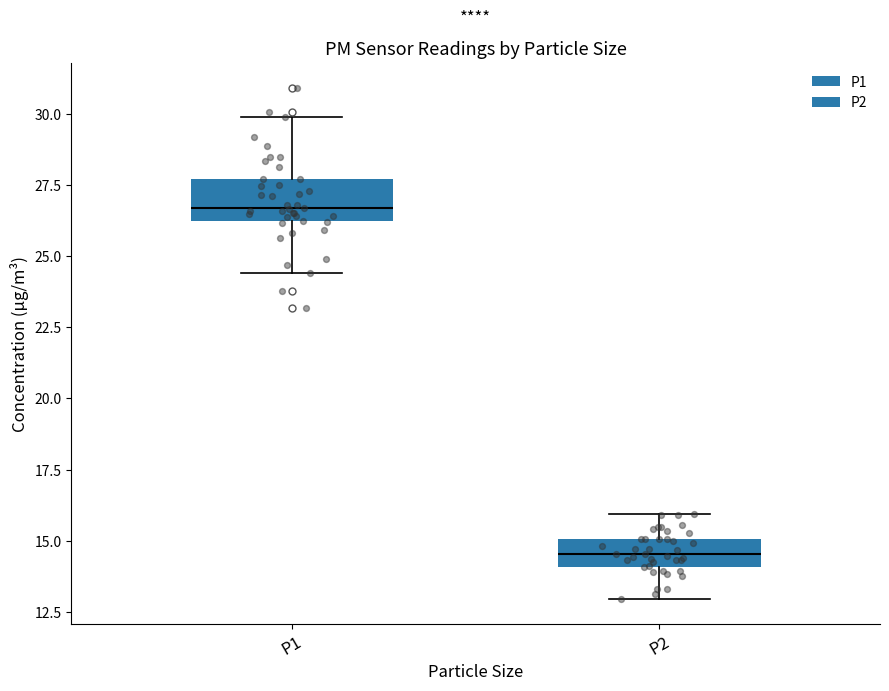

Where does the lower whisker of the box for P1 end on the y-axis? The values are not printed on the chart, so give them approximately, as read against the axis.

24.5